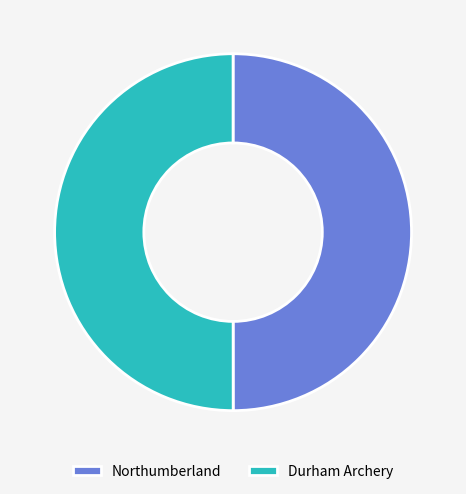

Approximately how many times larger is the value at Durham Archery compared to Northumberland?

1.0